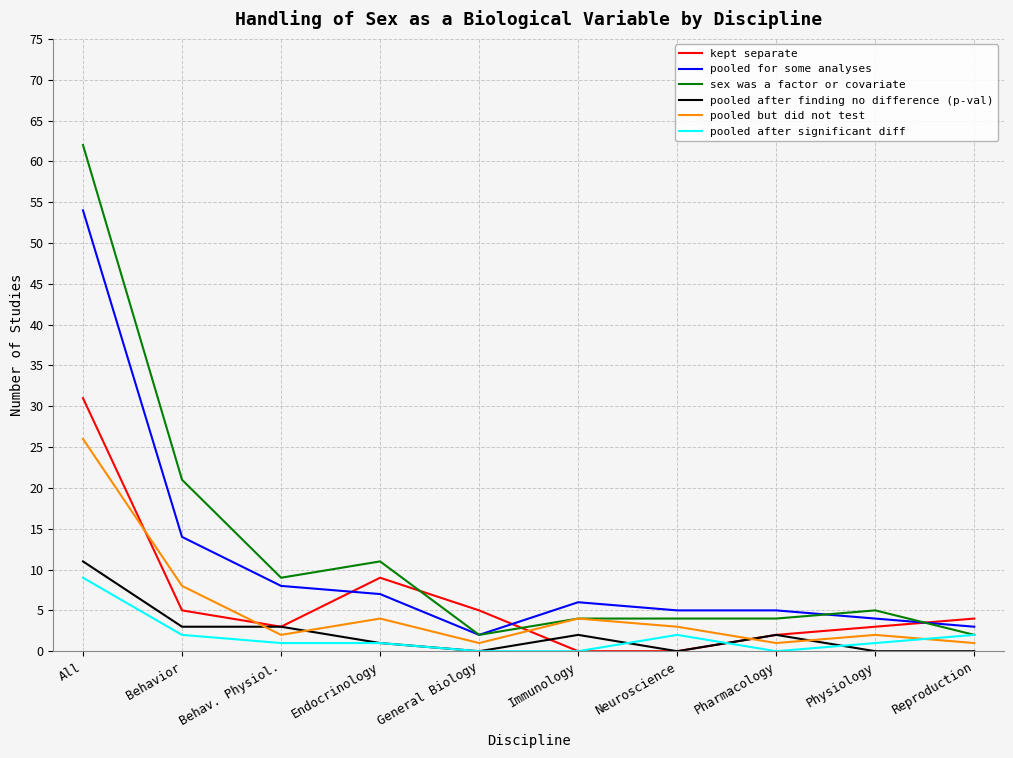

List the series in order of their peak value, highest first.

sex was a factor or covariate, pooled for some analyses, kept separate, pooled but did not test, pooled after finding no difference (p-val), pooled after significant diff